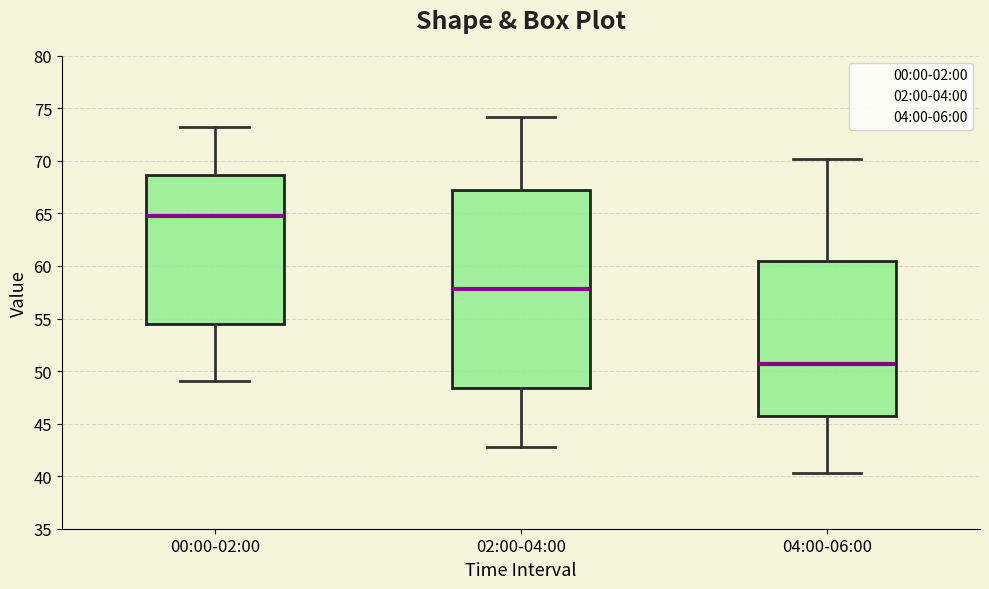

Where does the upper whisker of the box for 04:00-06:00 end on the y-axis? The values are not printed on the chart, so give them approximately, as read against the axis.

70.0